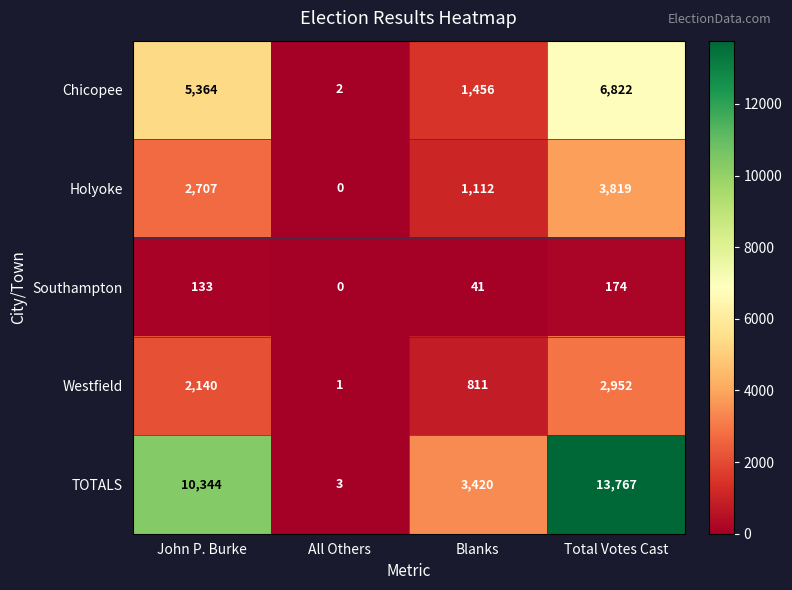

The Chicopee series shows 11854 at Total Votes Cast. True or false?

False